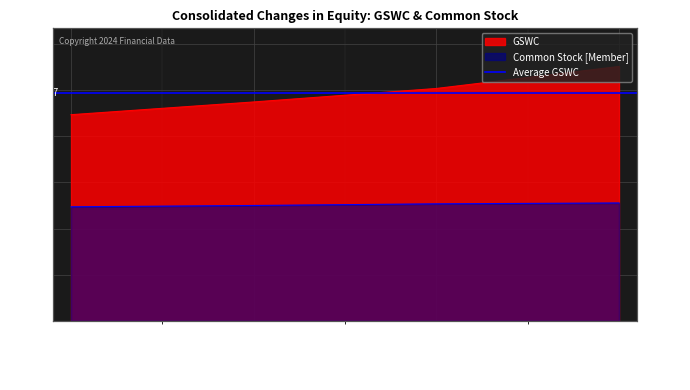

List the labels in order of Common Stock [Member] value, largest first.

Dec. 31, 2019, Dec. 31, 2018, Dec. 31, 2017, Dec. 31, 2016